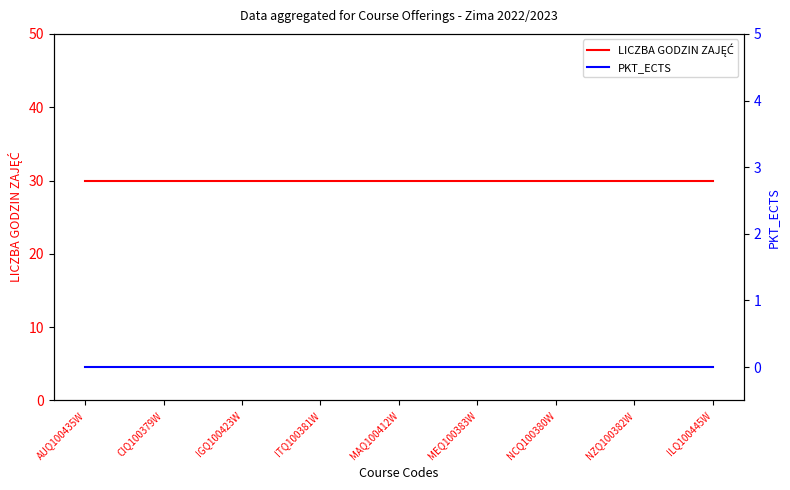

The LICZBA GODZIN ZAJĘĆ series shows 30 at AUQ100435W. True or false?

True